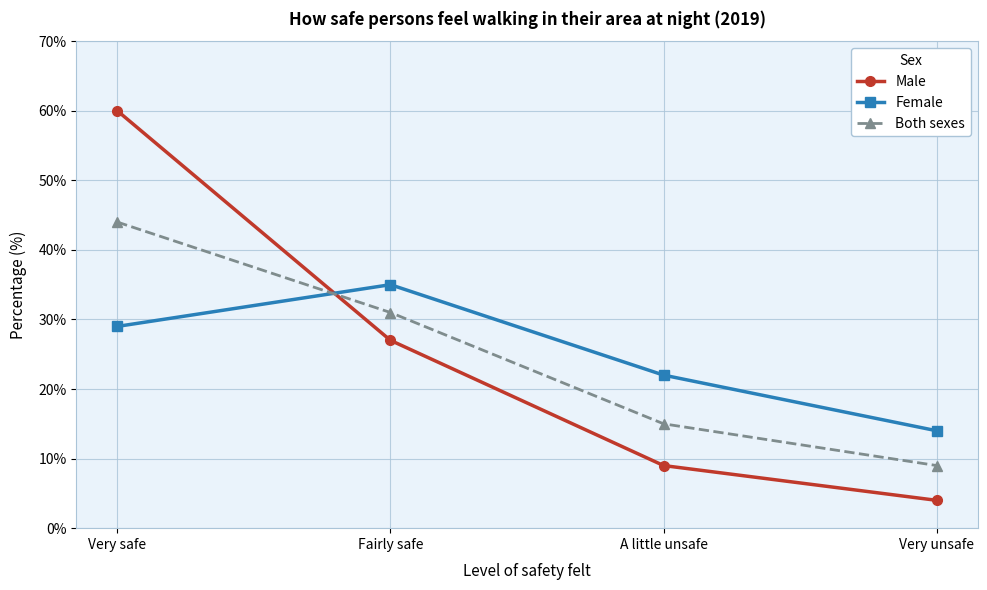

The value of Both sexes at Very safe is 22. True or false?

False